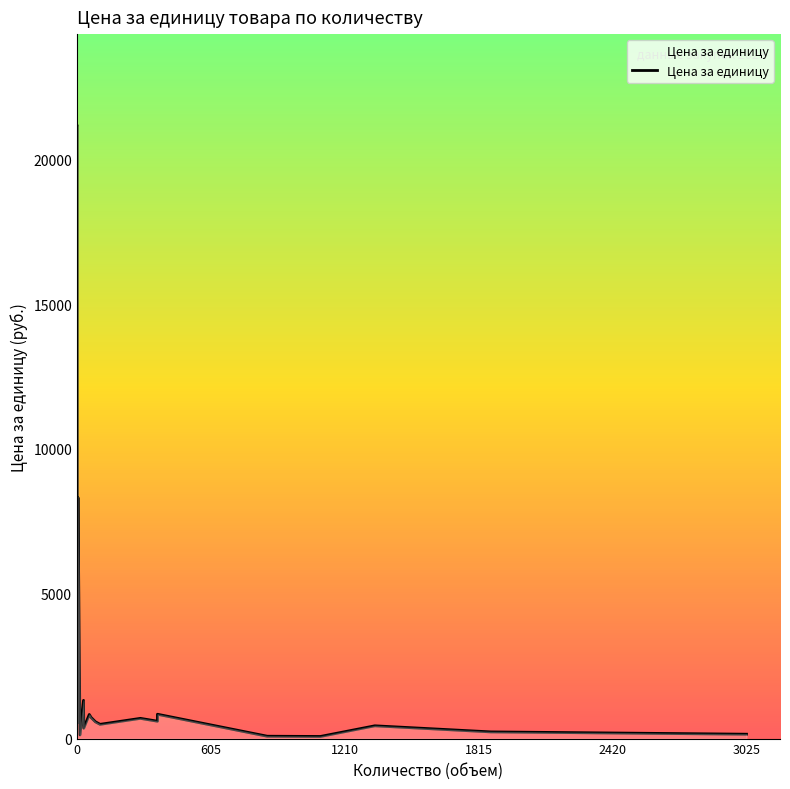

Does the chart display data point markers on the line(s)?

No